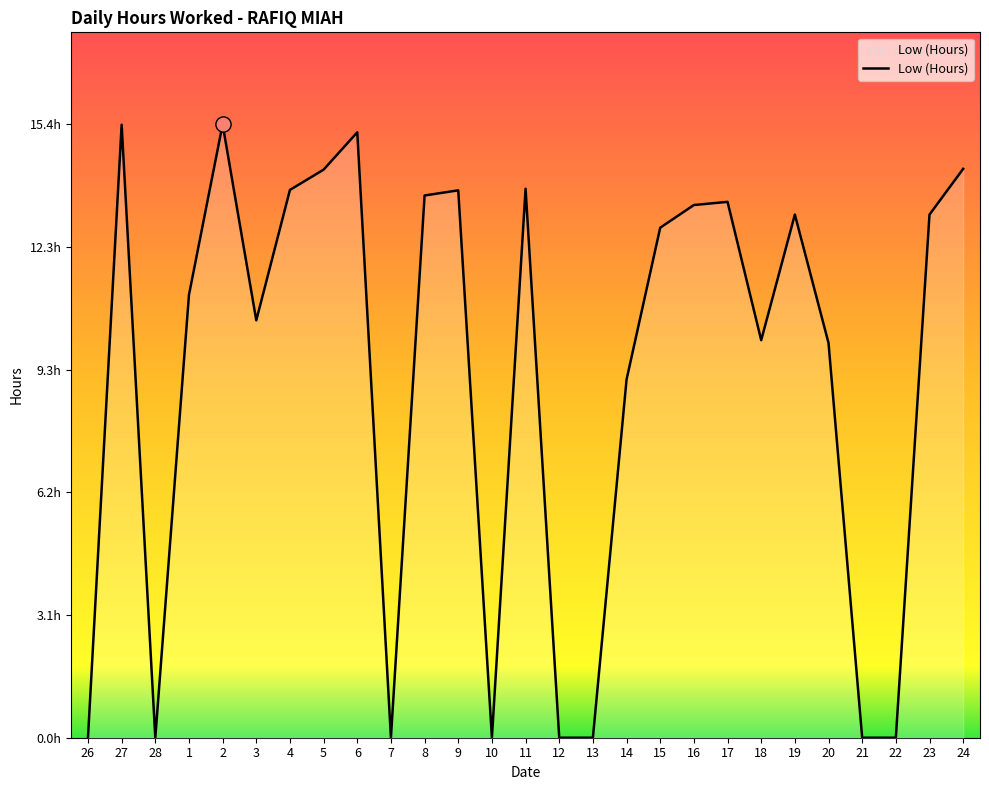

What is the change in value from 13 to 18?

+10.0